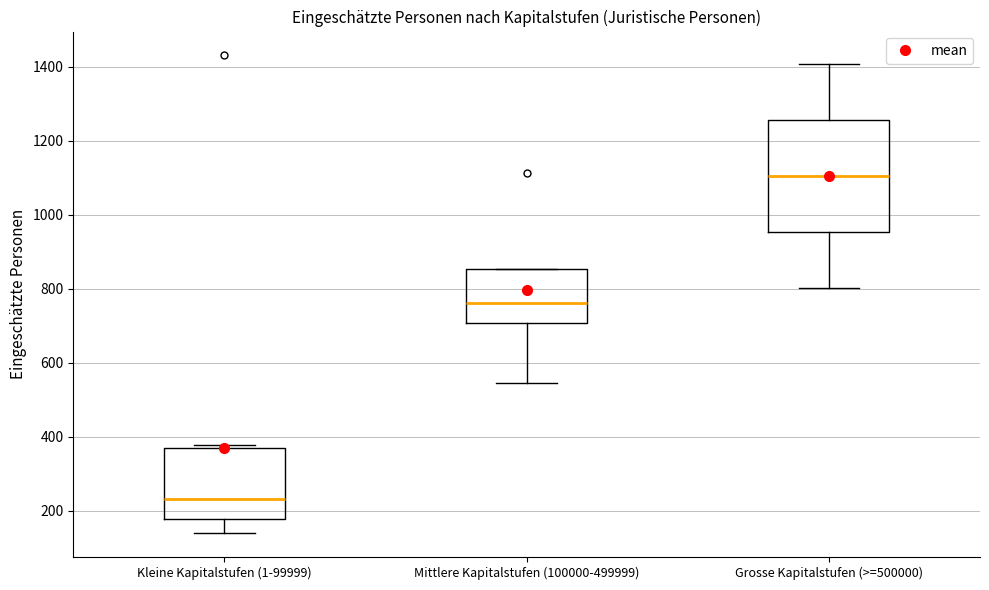

Which box is the tallest, from its lower edge to its upper edge?

Grosse Kapitalstufen (>=500000)